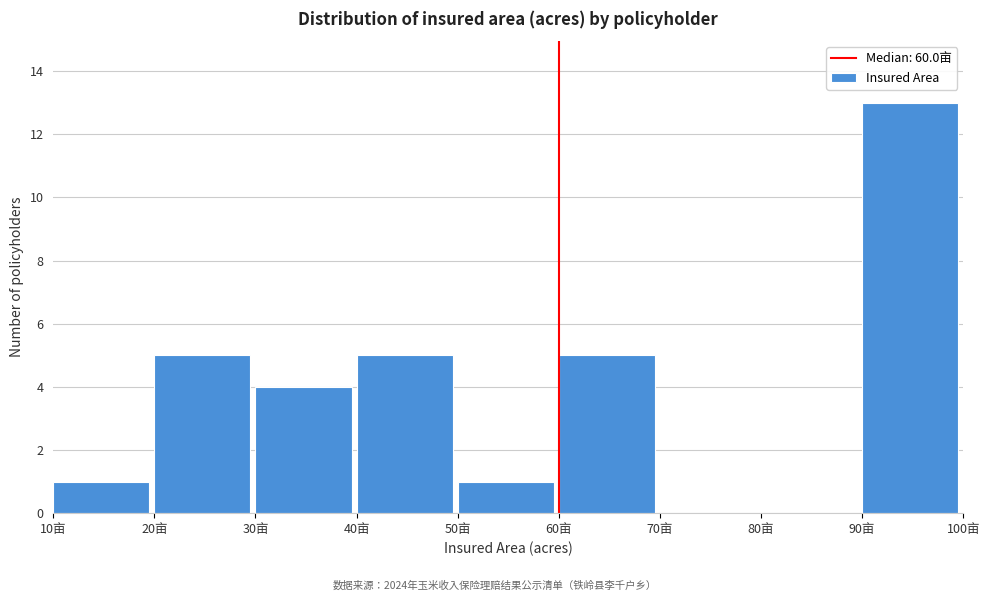

Reading left to right, transcribe this chart: for each bar, give the range it covers on the x-axis and its height. The values are not printed on the chart, so give them approximately, as read against the axis.

10 to 20: 1
20 to 30: 5
30 to 40: 4
40 to 50: 5
50 to 60: 1
60 to 70: 5
70 to 80: 0
80 to 90: 0
90 to 100: 13